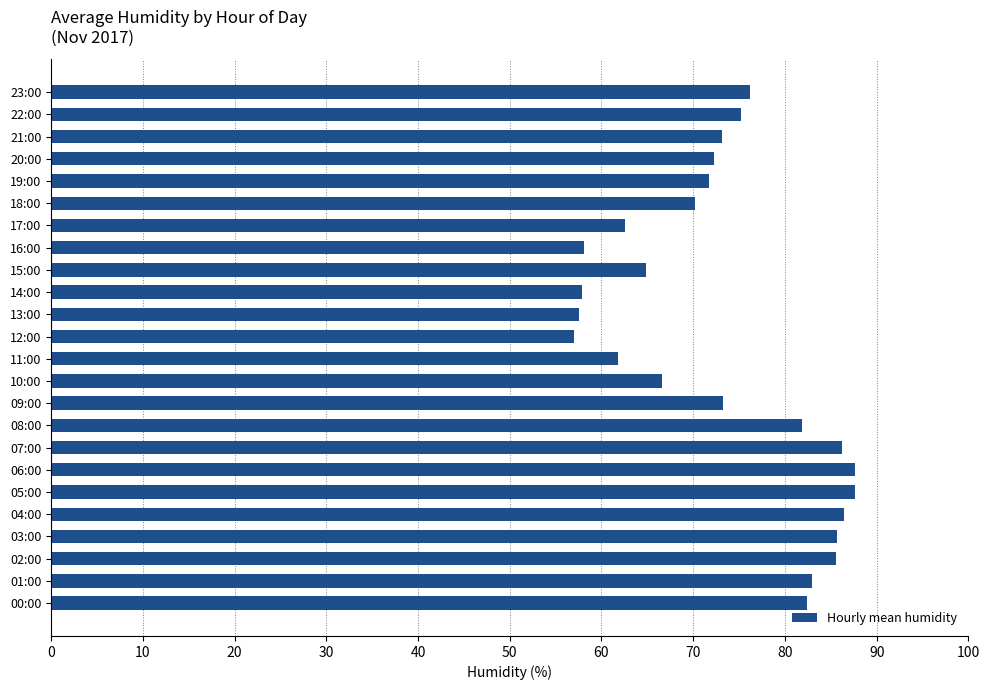

What is the difference between the values at 08:00 and 20:00?

9.6